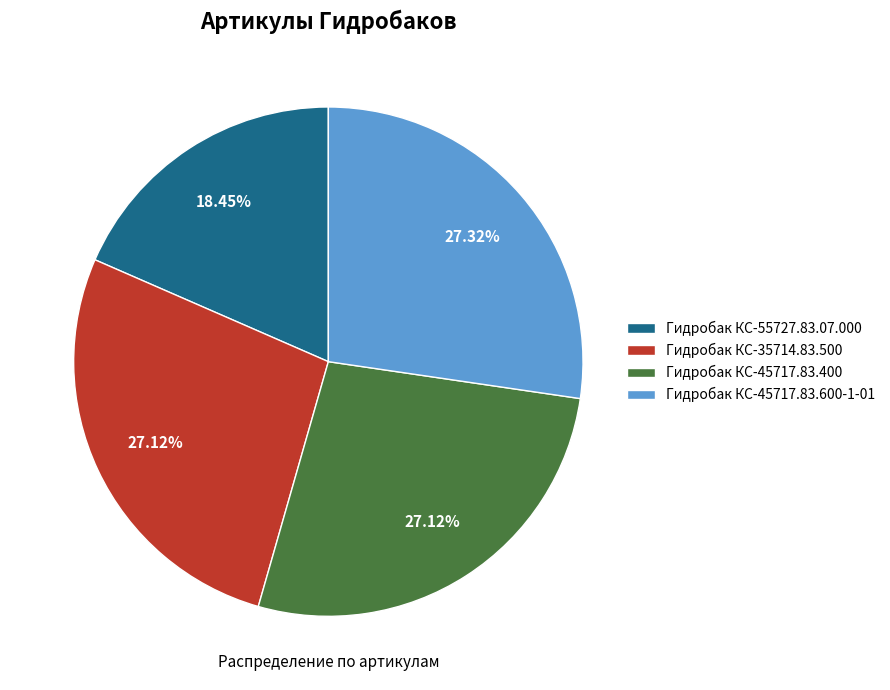

The Гидробак КС-35714.83.500 slice represents 27% of the pie. True or false?

True